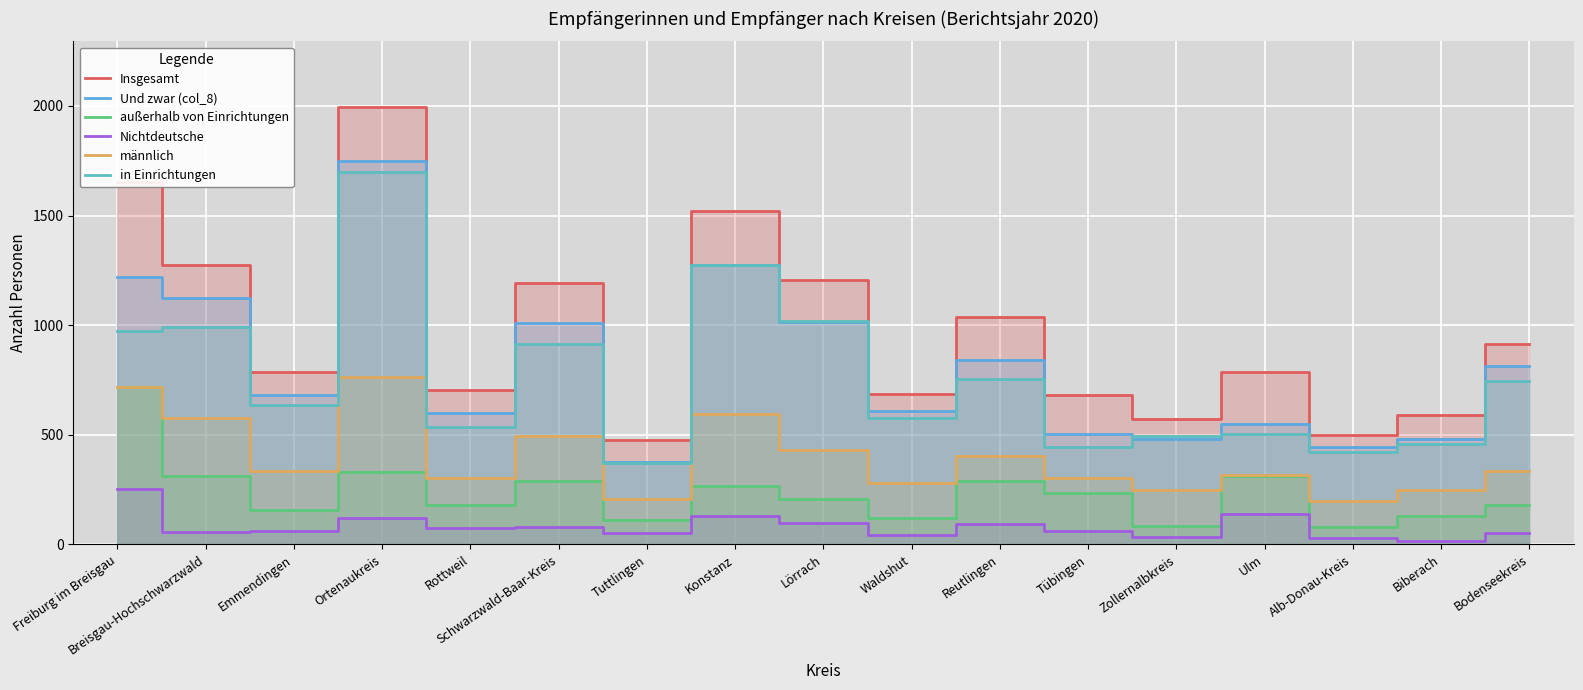

Where does the außerhalb von Einrichtungen series first go above 205?

Freiburg im Breisgau